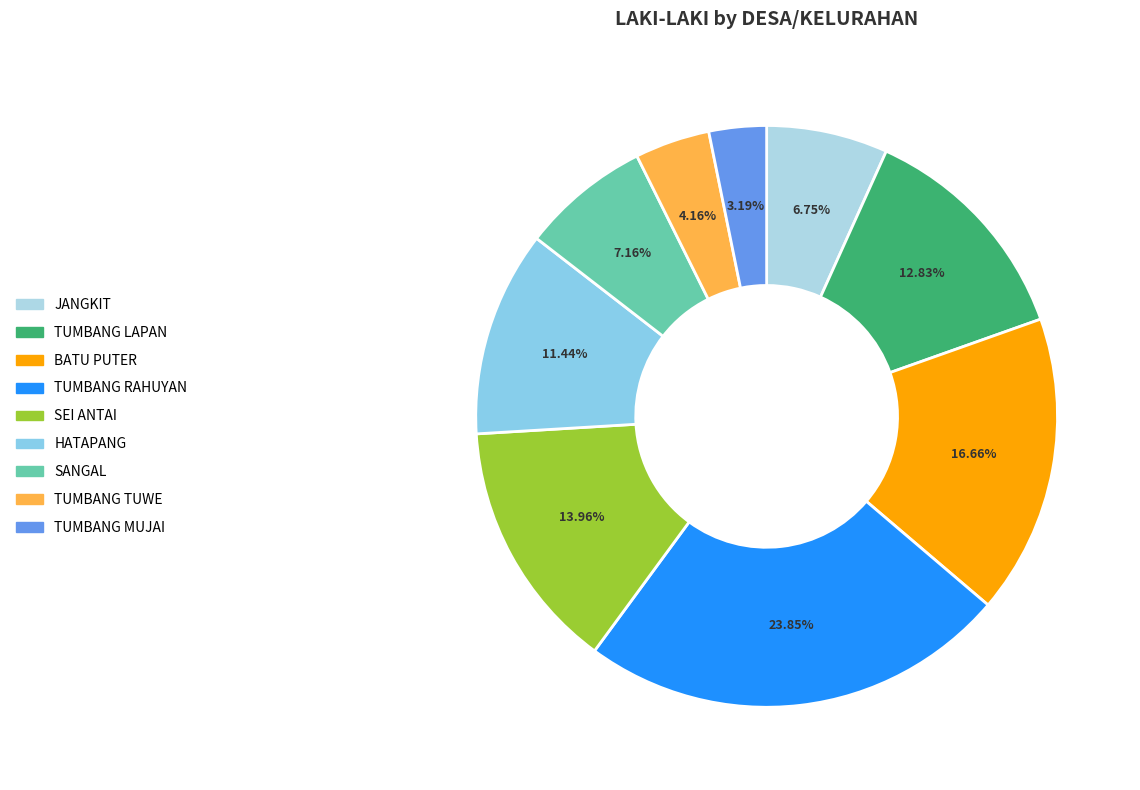

Is there a majority slice in this chart?

No